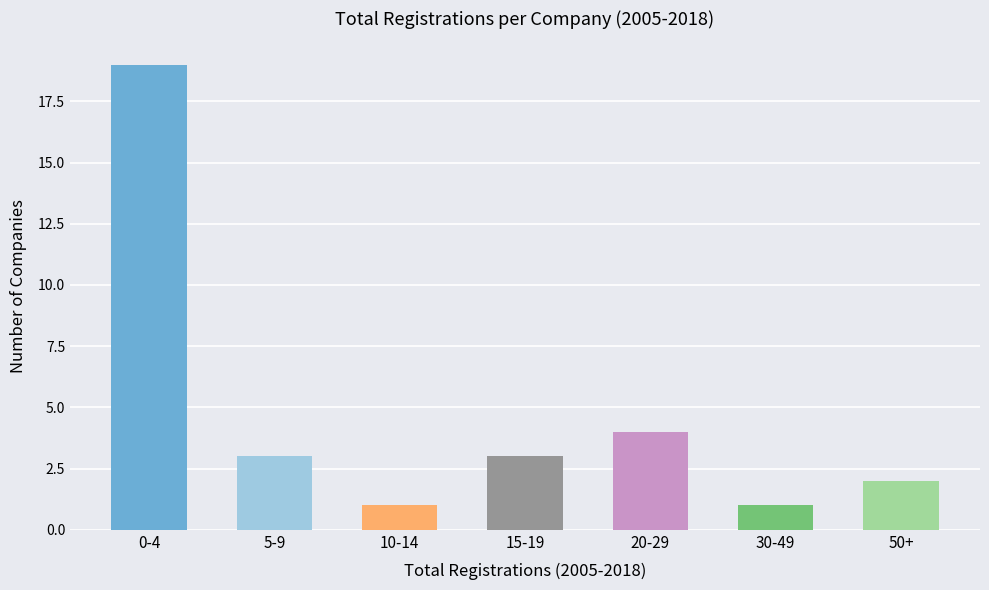

Reading left to right, list all the values displayed in this chart.

19	3	1	3	4	1	2